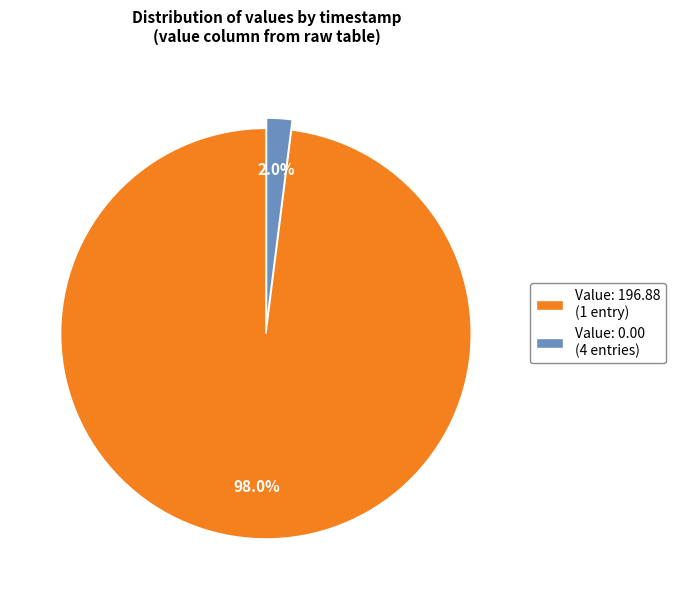

Does any single category account for the majority?

Yes